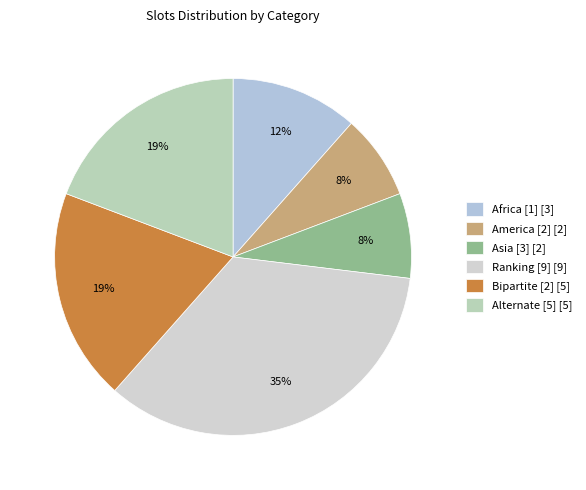

Which has a higher value, Asia [3] or Bipartite [2]?

Bipartite [2]